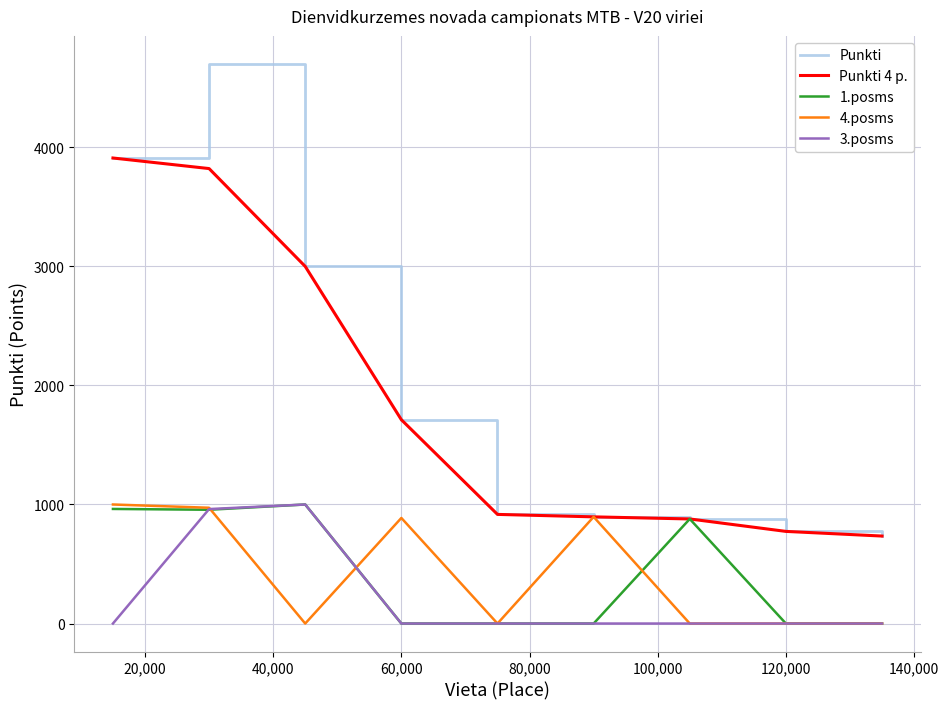

What is the sum of all Punkti values?

17524.3